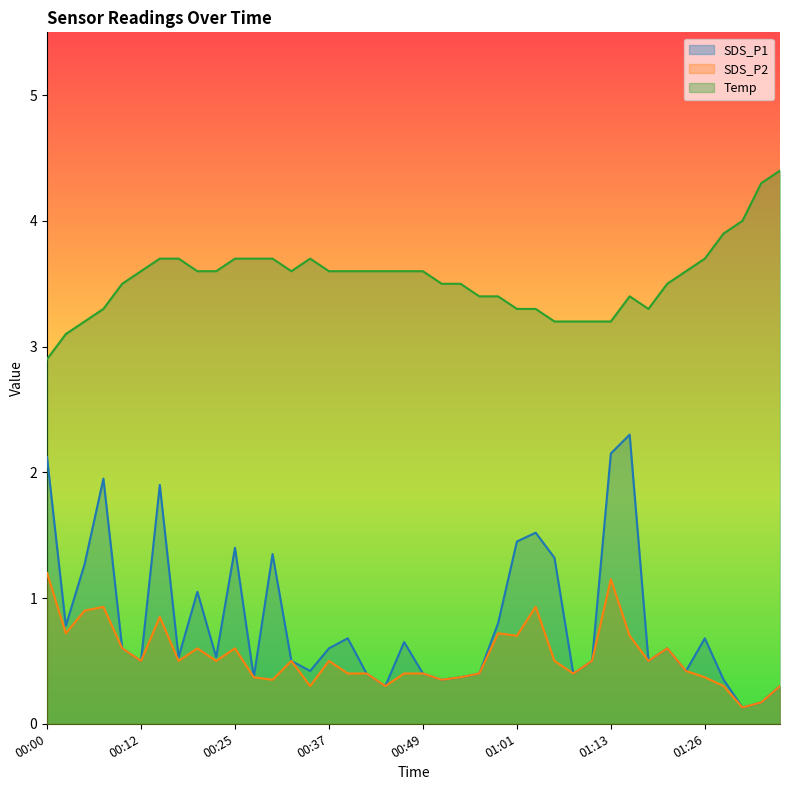

At which category does SDS_P2 reach its first local peak?

00:07